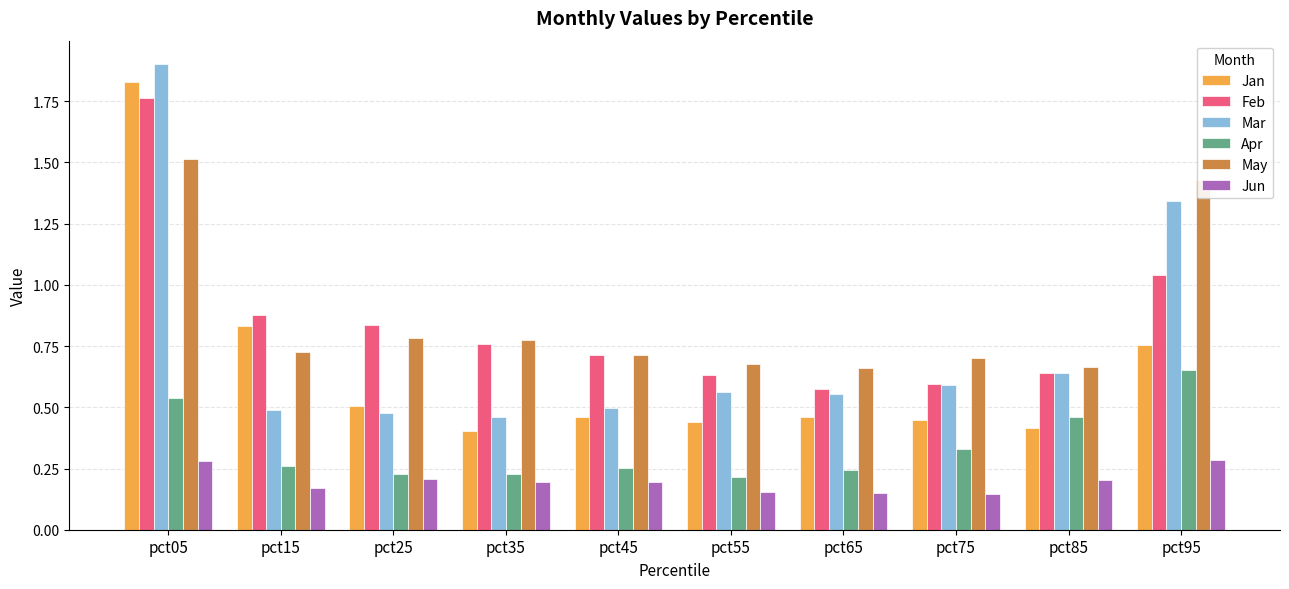

Is it true that Jun equals 0.3 at pct95?

True